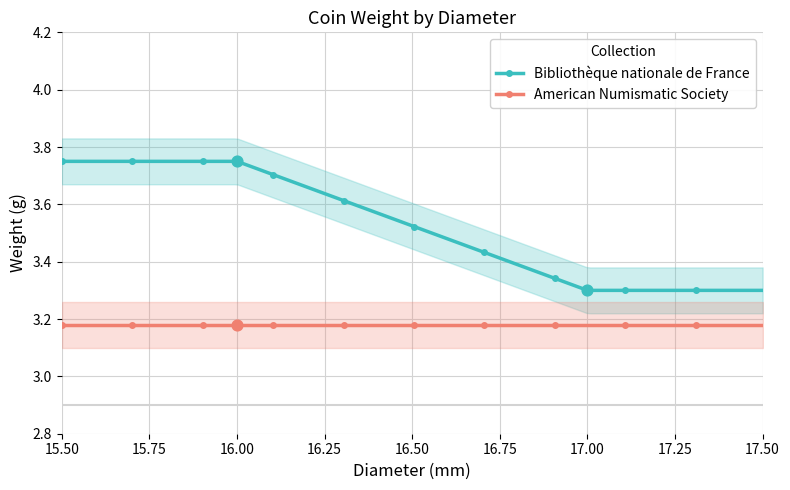

True or false: Bibliothèque nationale de France and American Numismatic Society intersect in this chart.

False